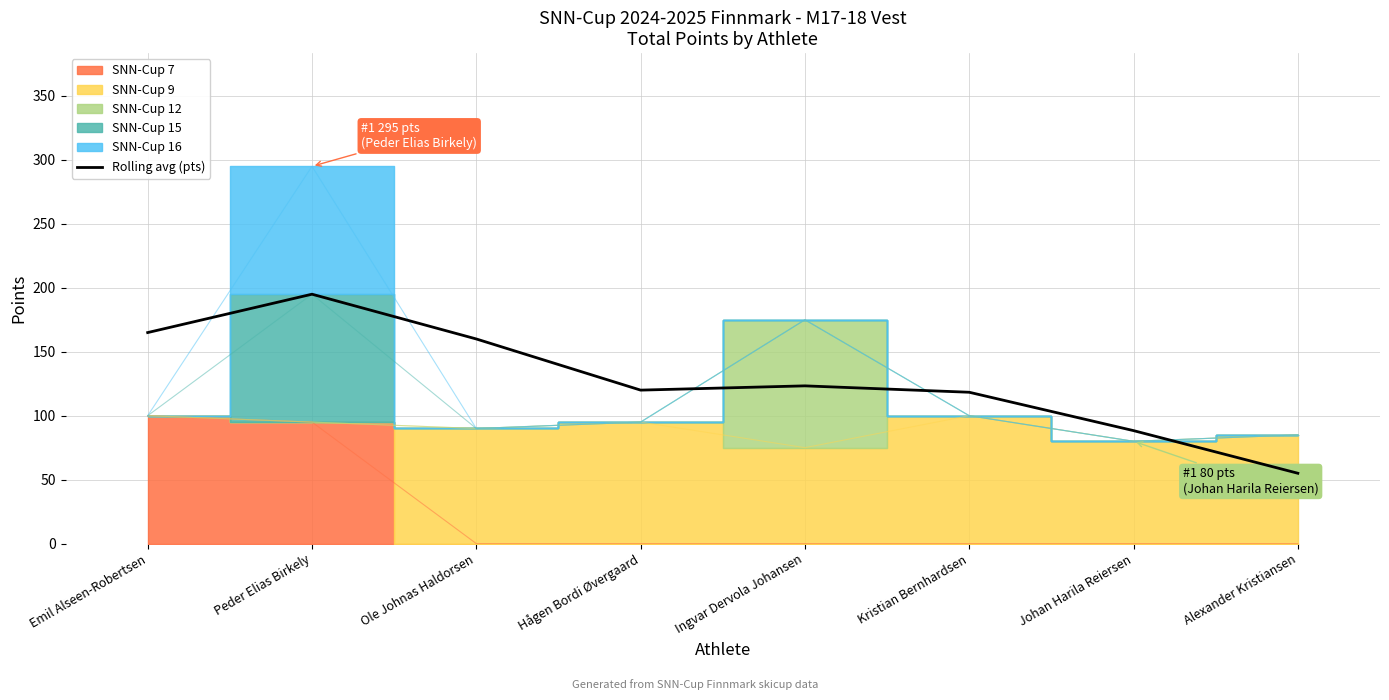

What position from the left is Peder Elias Birkely?

2